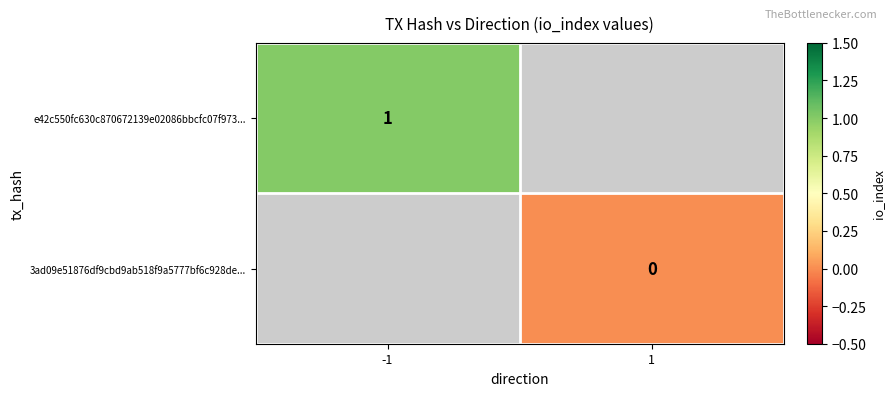

Is it true that e42c550fc630c870672139e02086bbcfc07f973... equals 1.7 at -1?

False